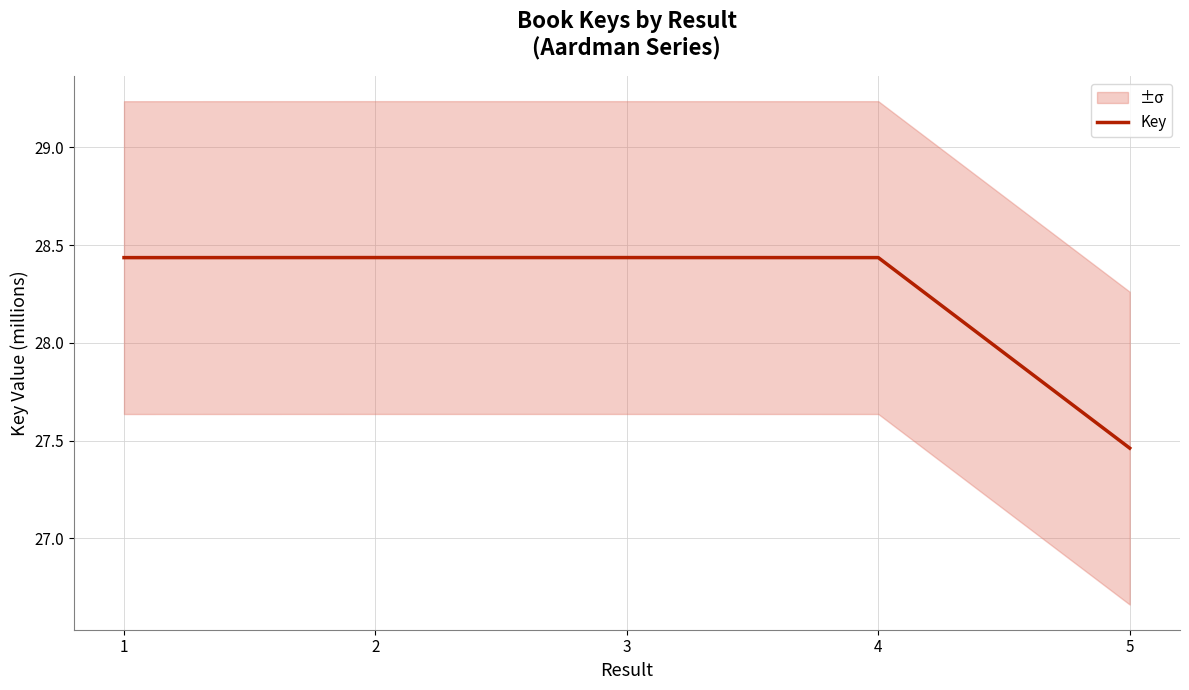

Reading left to right, what are all the values shown in this chart?

1=28.4	2=28.4	3=28.4	4=28.4	5=27.5